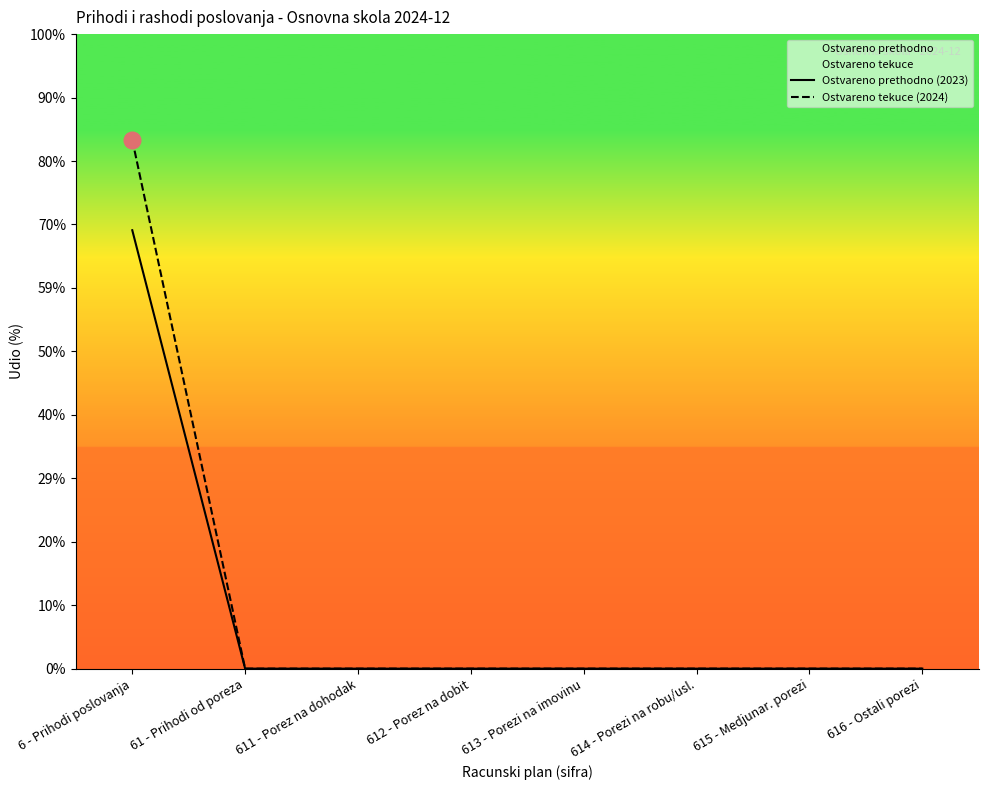

True or false: Ostvareno prethodno (2023) has more than 0 points higher than both neighbors.

False